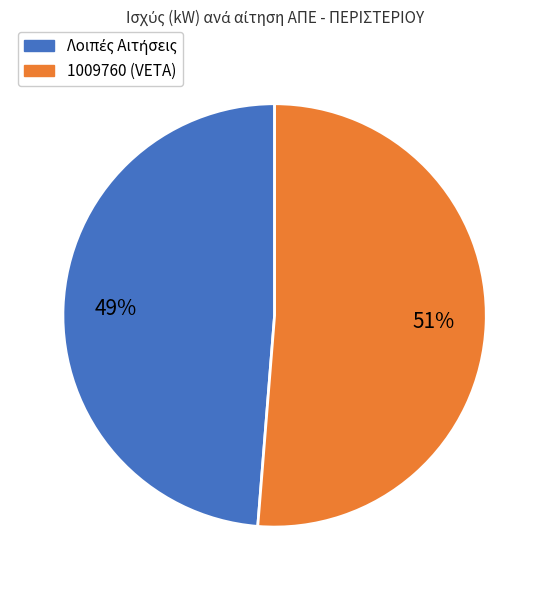

Is there a majority slice in this chart?

Yes